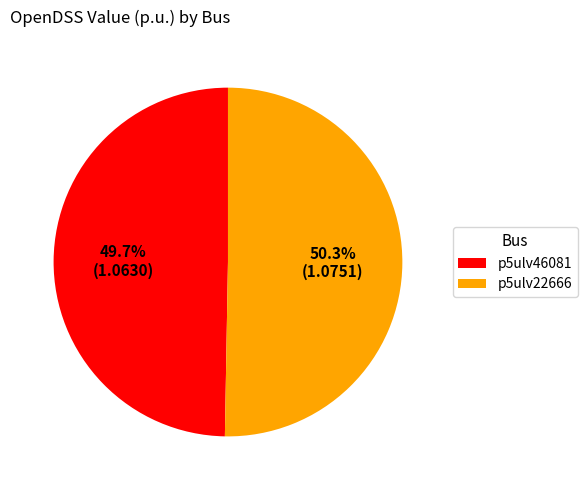

What percentage is the p5ulv22666 slice, to the nearest percent?

50%